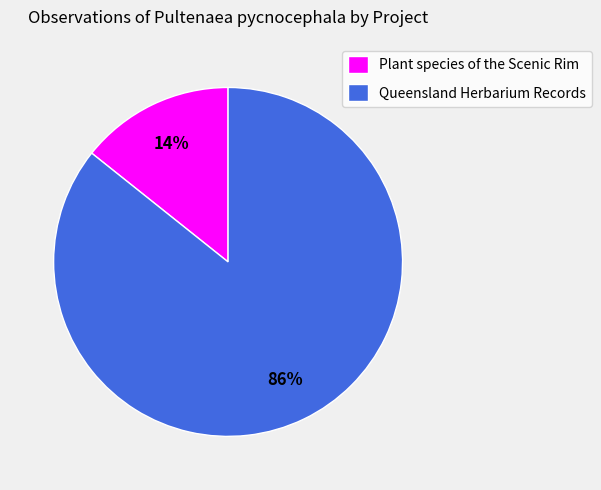

Is there any slice that represents more than half of the pie?

Yes